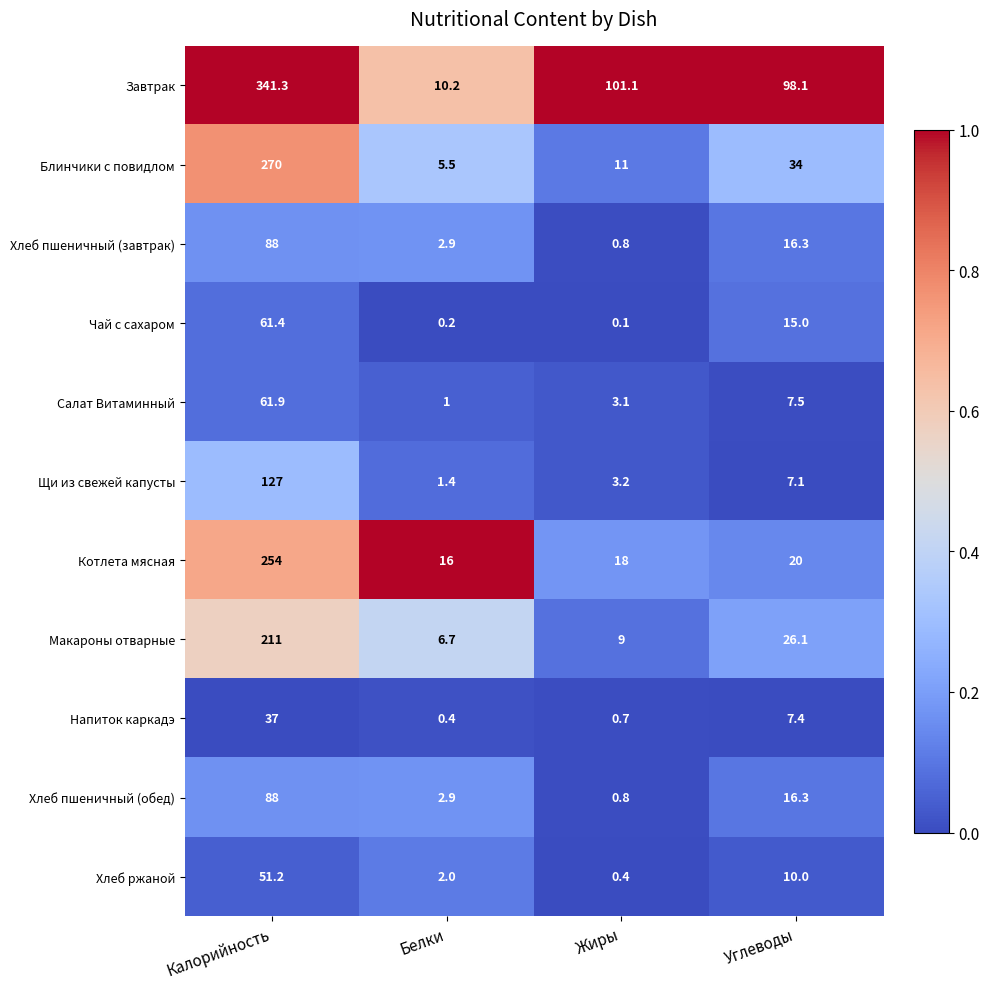

What is the difference between the highest and lowest values at Калорийность?

304.3